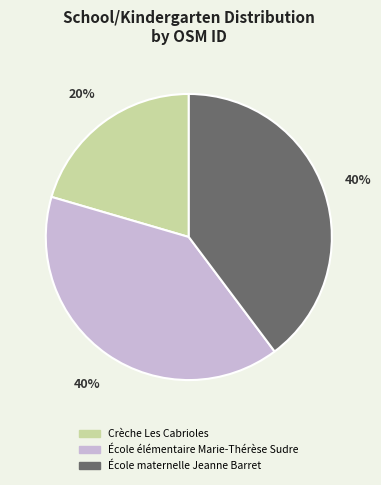

To the nearest percent, what percentage of the pie is Crèche Les Cabrioles?

20%